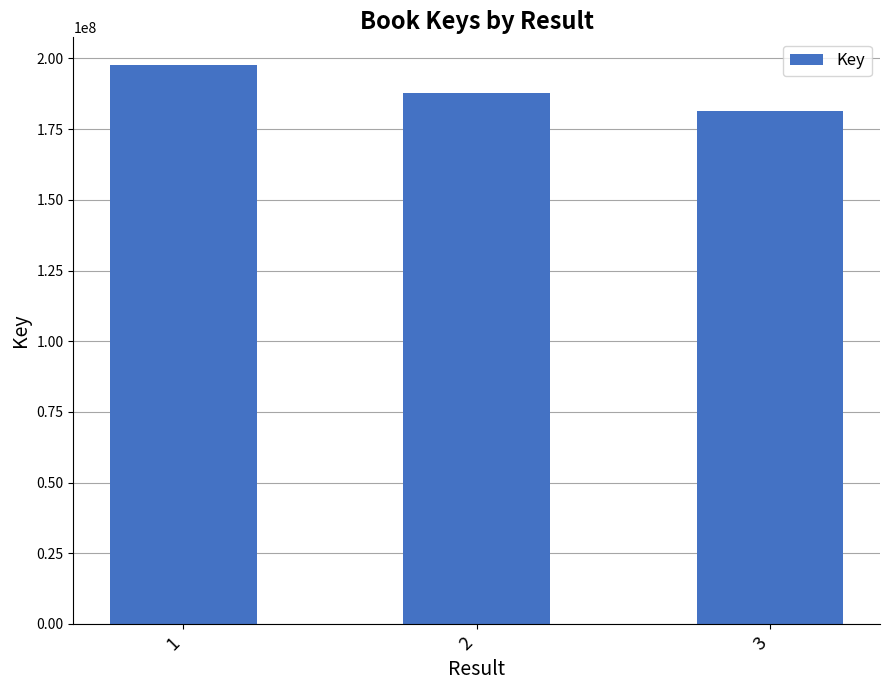

Which has a higher value, 1 or 2?

1